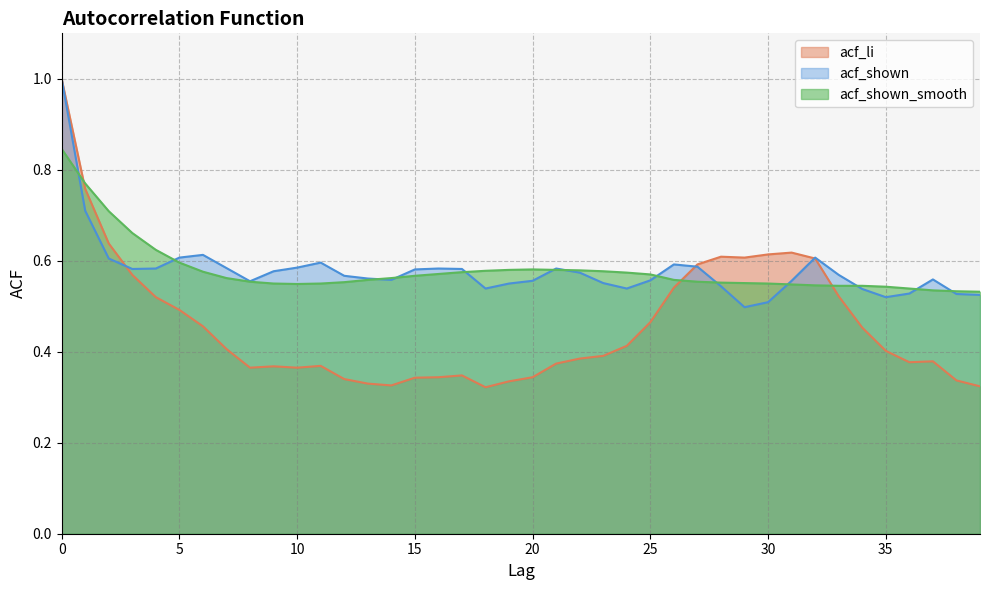

At 18, list the series in order from smallest to largest.

acf_li, acf_shown, acf_shown_smooth